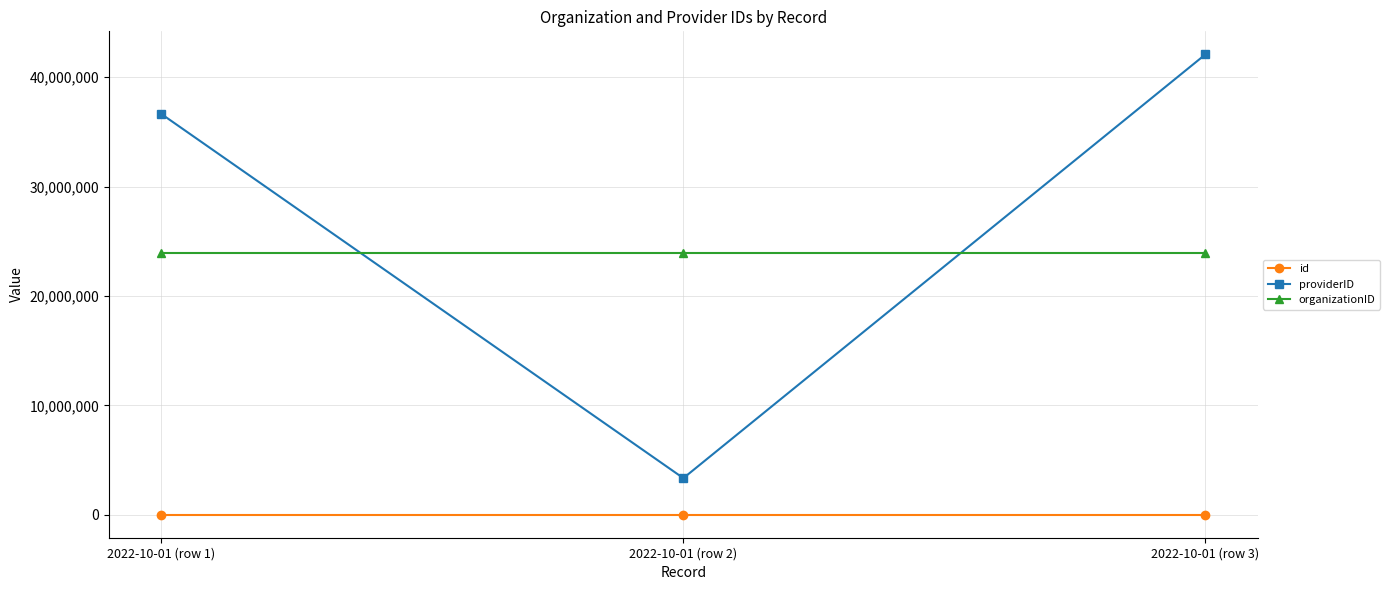

What are all the series names shown in the legend?

id, providerID, organizationID